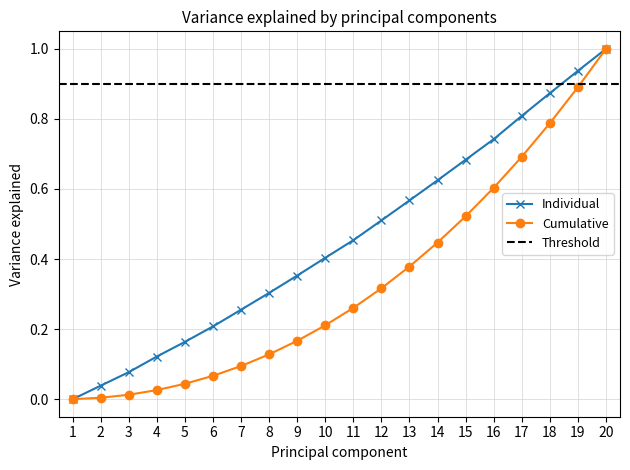

At which label does Individual reach its peak?

20